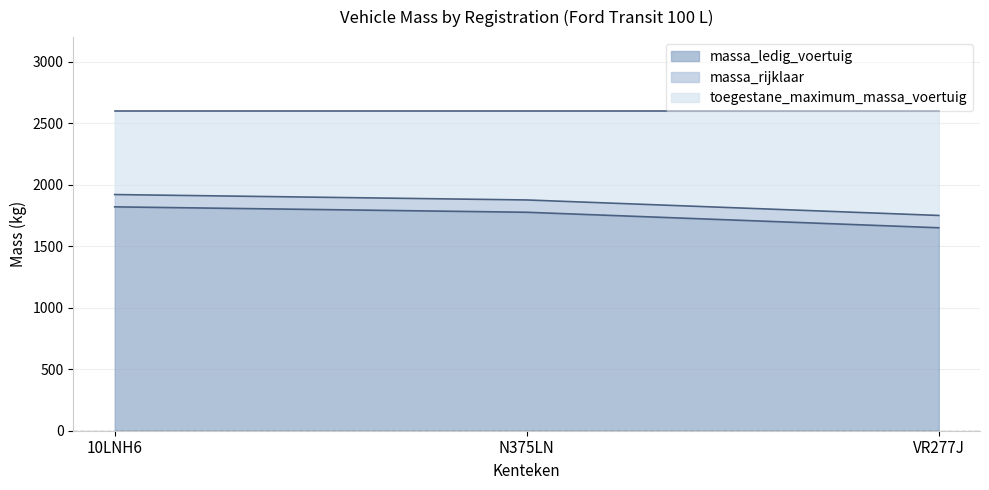

At which label does massa_ledig_voertuig first exceed 1776?

10LNH6